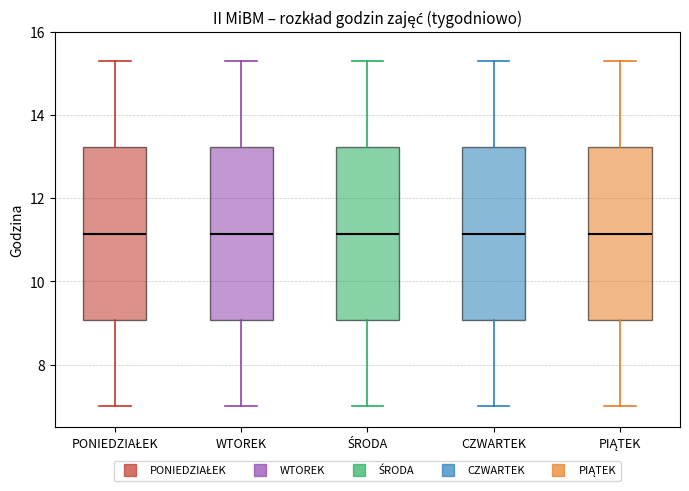

Where does the median line of the box for WTOREK sit on the y-axis? The values are not printed on the chart, so give them approximately, as read against the axis.

11.2